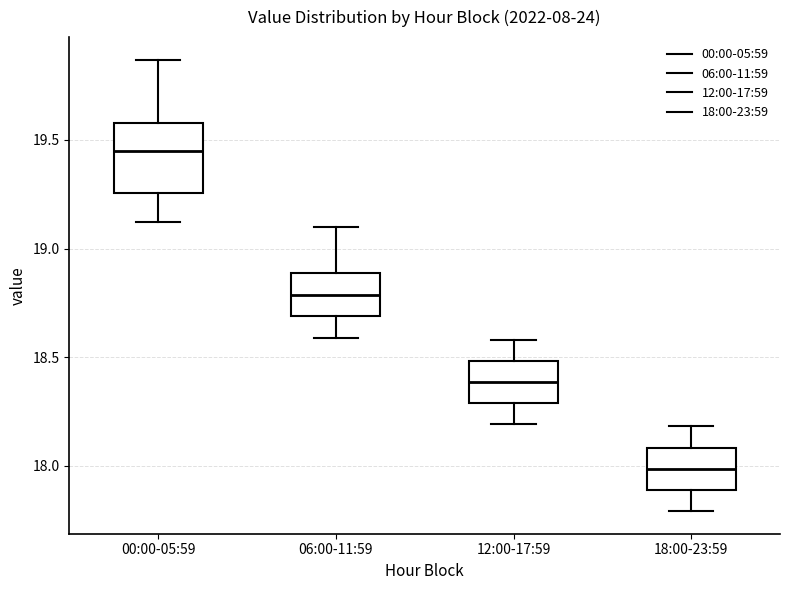

Where is the lower edge of the box for 00:00-05:59 on the y-axis? The values are not printed on the chart, so give them approximately, as read against the axis.

19.25